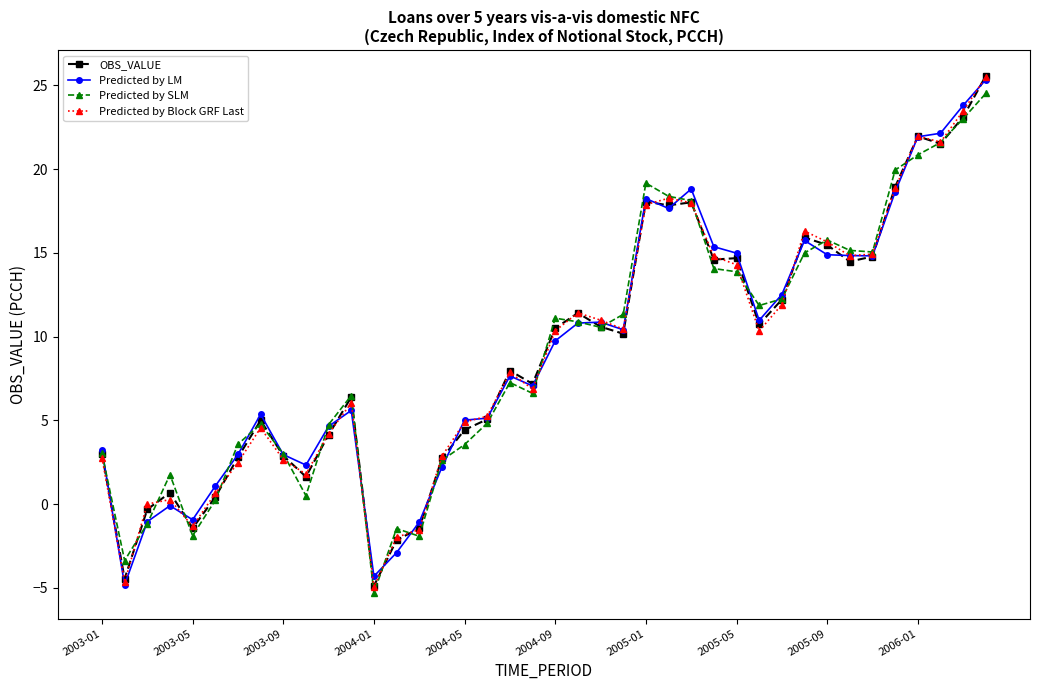

In OBS_VALUE, how many points are higher than both neighbors (excluding endpoints)?

10